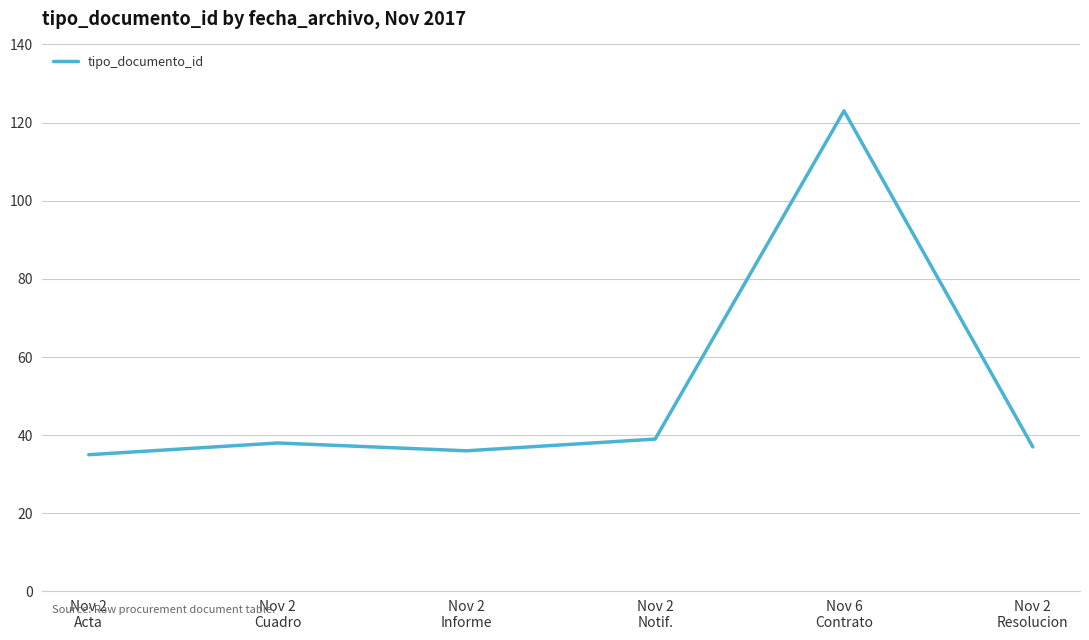

The value at Nov 2
Notif. is 39. True or false?

True